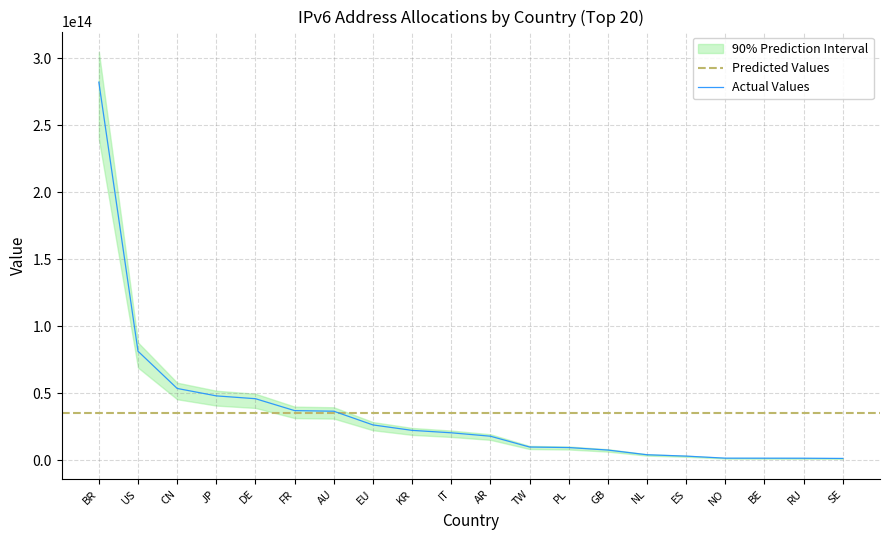

The value of Actual Values at CN is 53717156364288. True or false?

True